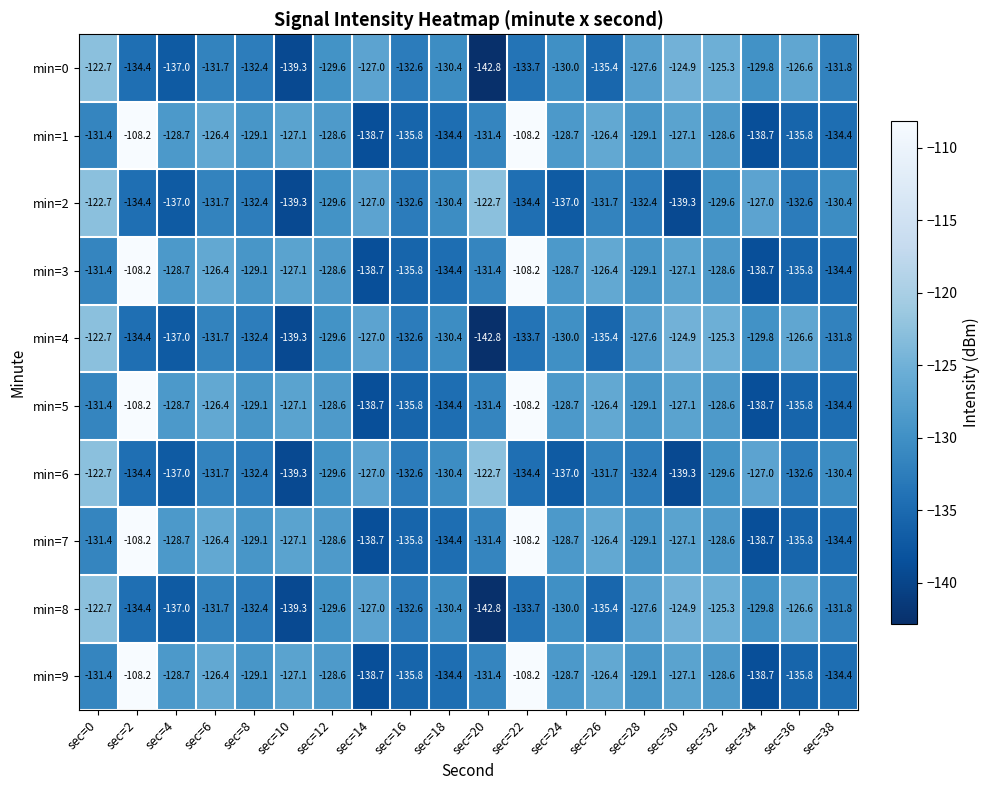

What is the total value across all series at sec=14?

-1328.5